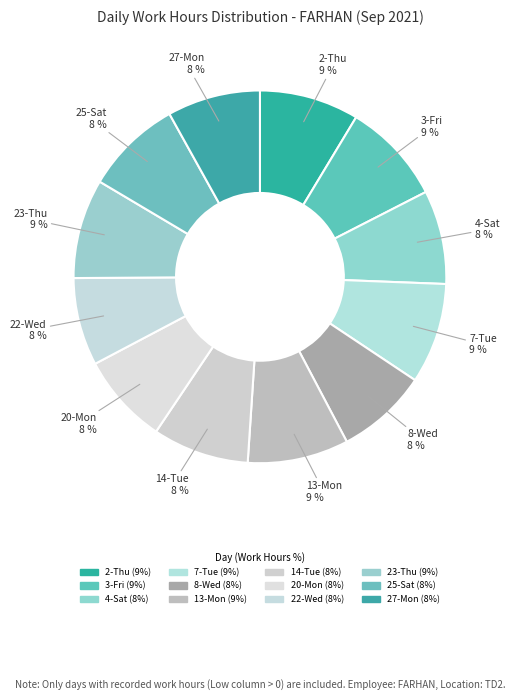

True or false: 7-Tue accounts for 1% of the total.

False